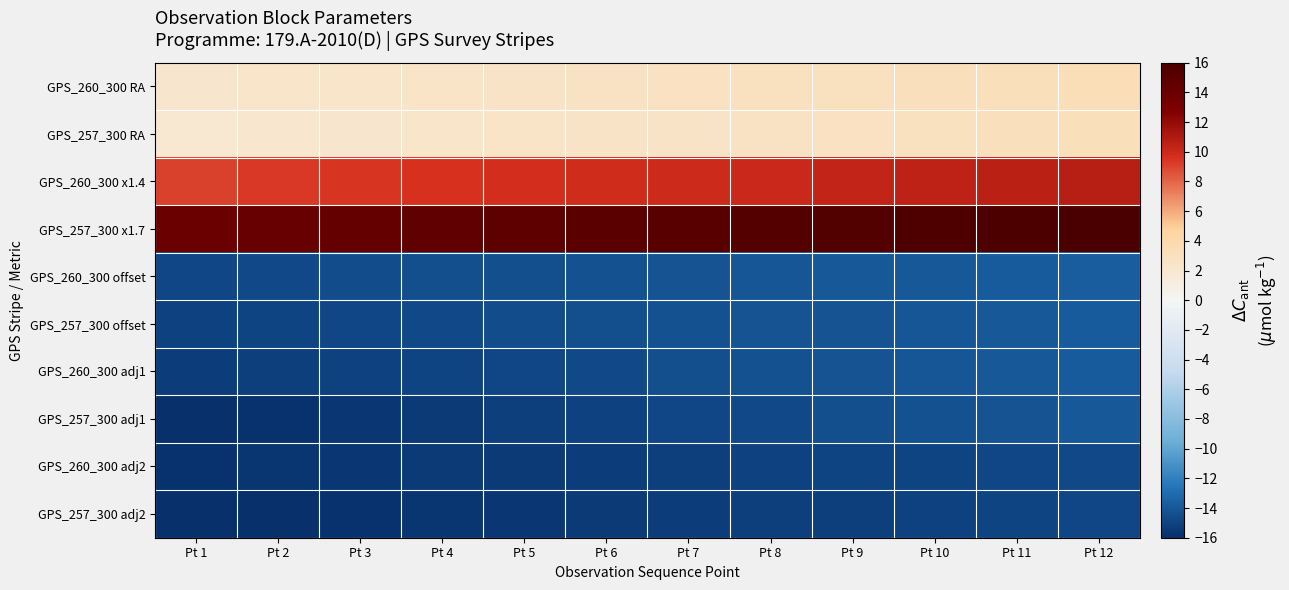

Which series has the largest total across all categories?

GPS_257_300 x1.7